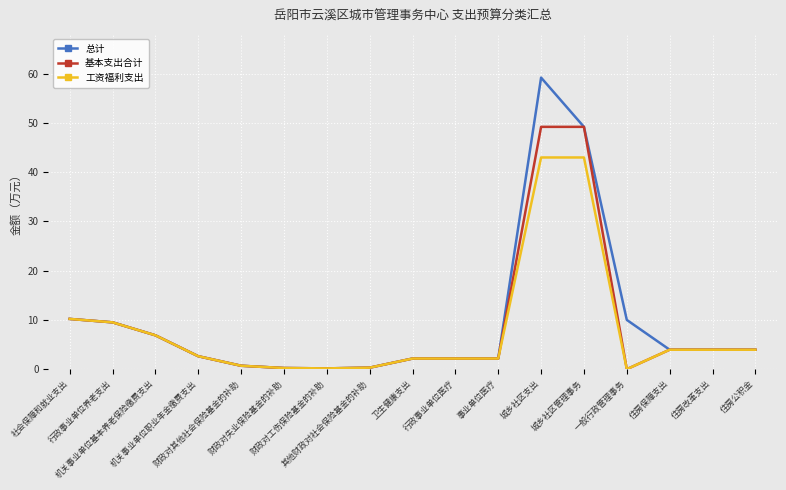

Rank the series by their average value, from lowest to highest.

工资福利支出, 基本支出合计, 总计